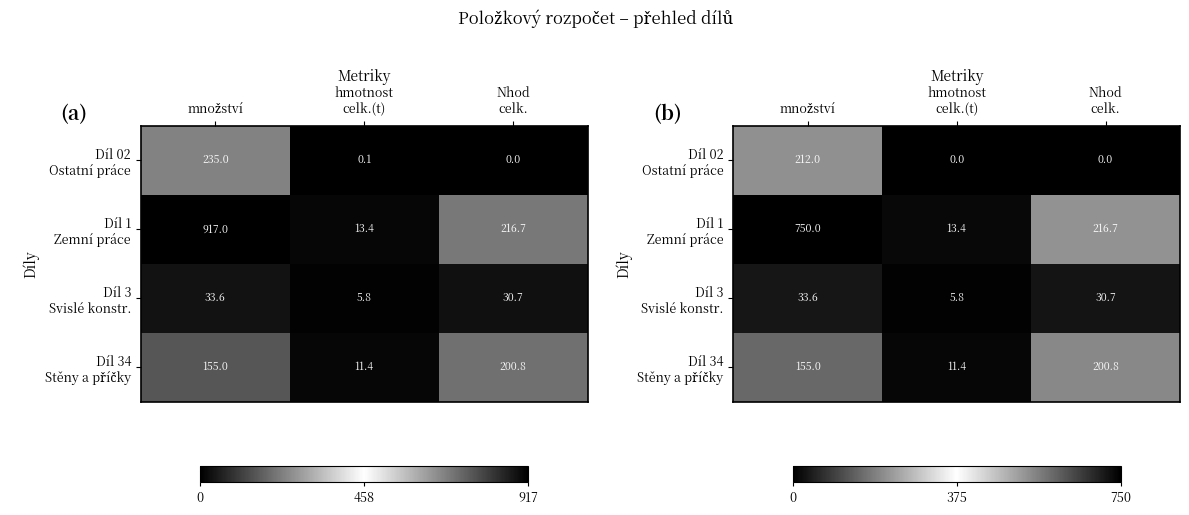

What is the sum of all Díl 34 Stěny a příčky values?

367.2